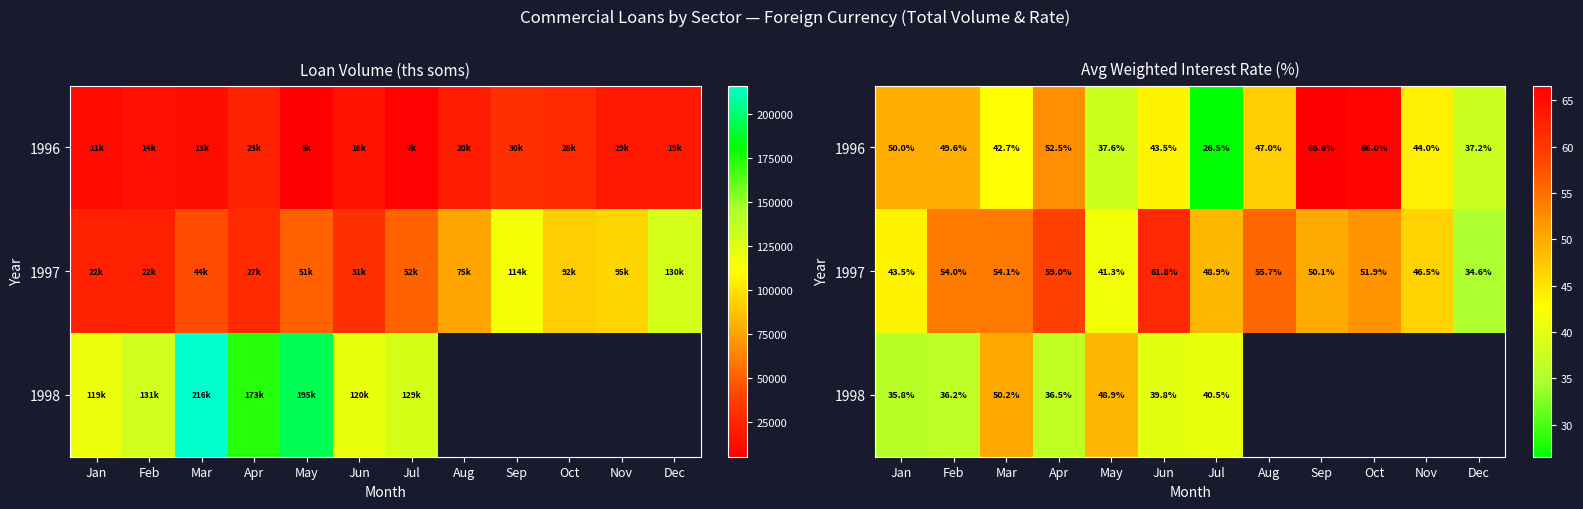

What is the greatest value displayed?

66.6